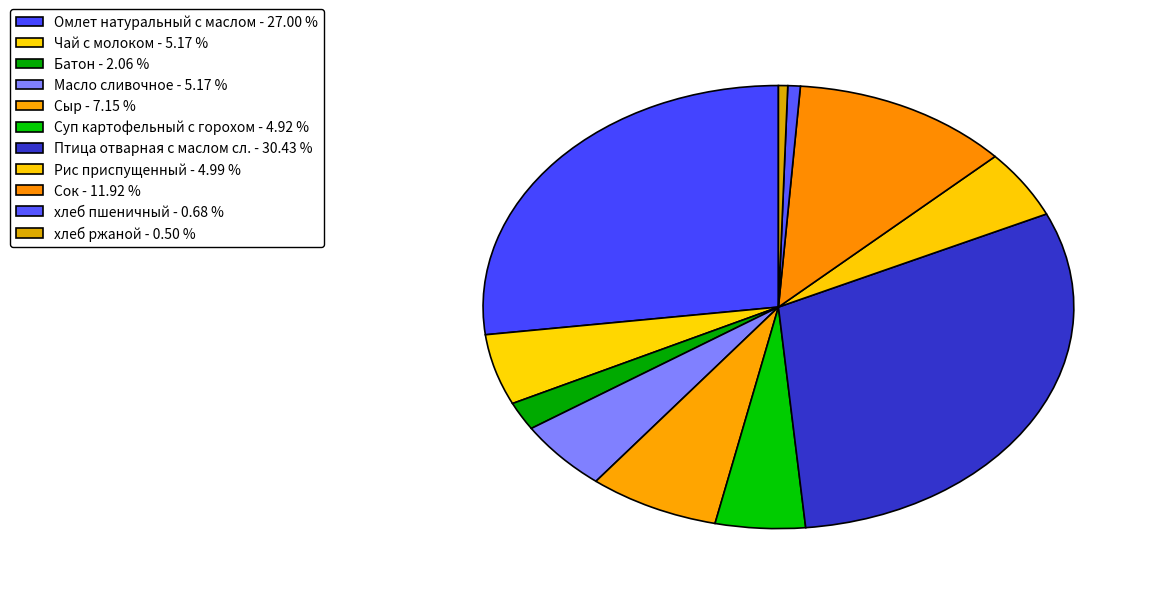

Is Батон the majority of the pie?

No